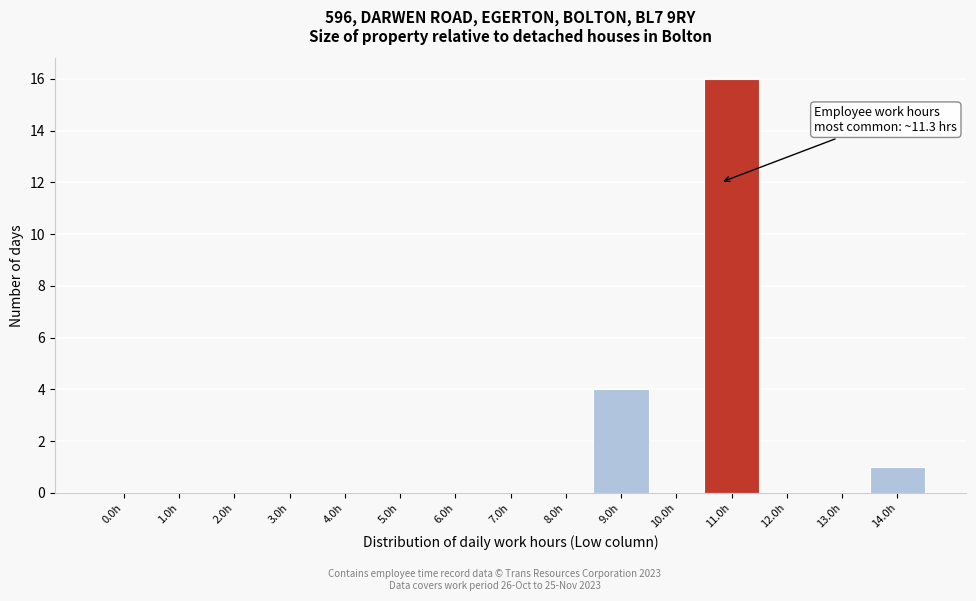

Reading left to right, extract all data points from this chart.

0.0h=0	1.0h=0	2.0h=0	3.0h=0	4.0h=0	5.0h=0	6.0h=0	7.0h=0	8.0h=0	9.0h=4	10.0h=0	11.0h=16	12.0h=0	13.0h=0	14.0h=1